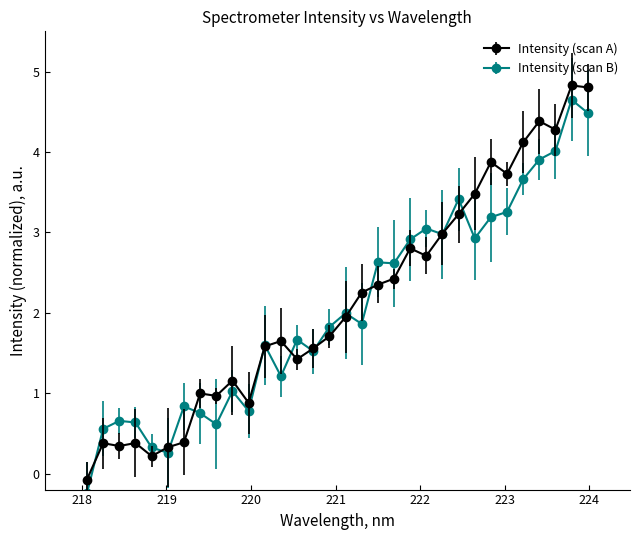

What is the greatest value displayed?

4.8